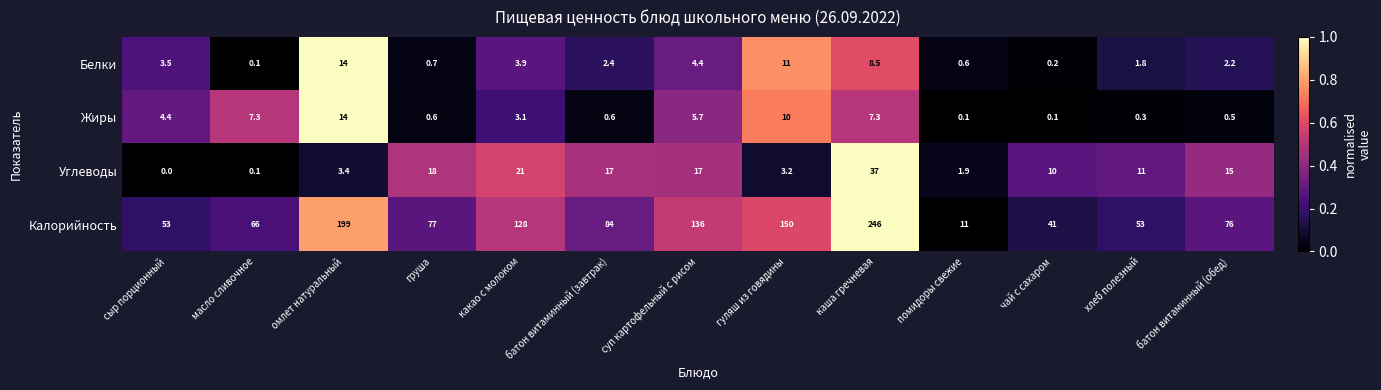

How many distinct data groups are displayed?

4